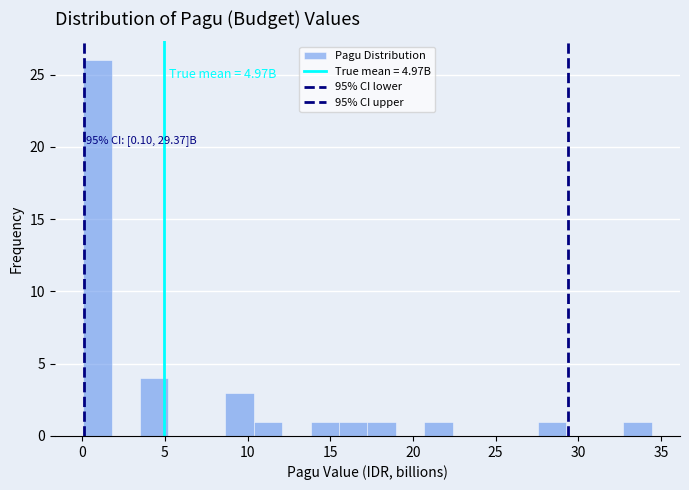

Read against the x-axis, roughly where is the centre of the tallest bar?

1.0